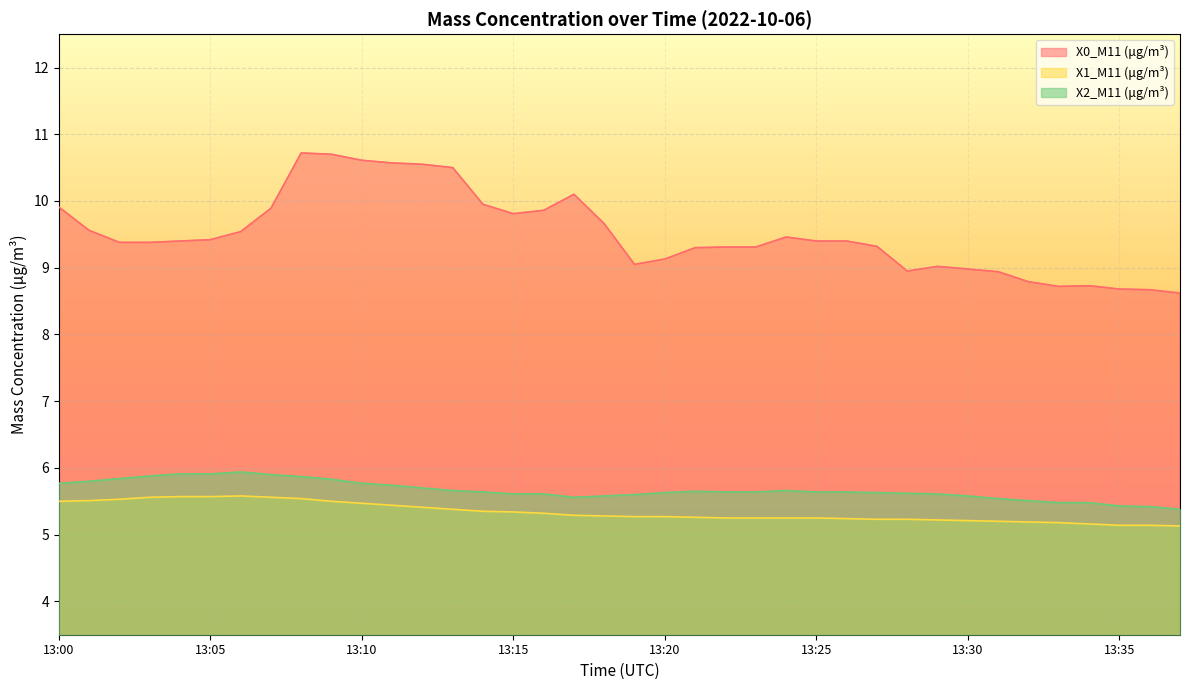

Count the X1_M11 (μg/m³) values in the range 5 to 6.

38